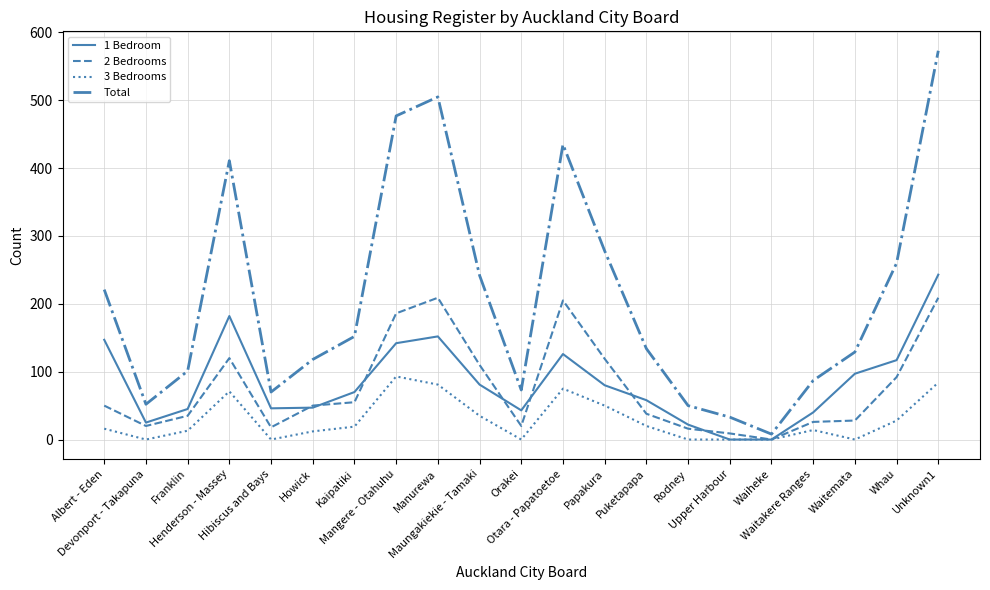

True or false: 1 Bedroom has more than 2 interior local peaks.

True